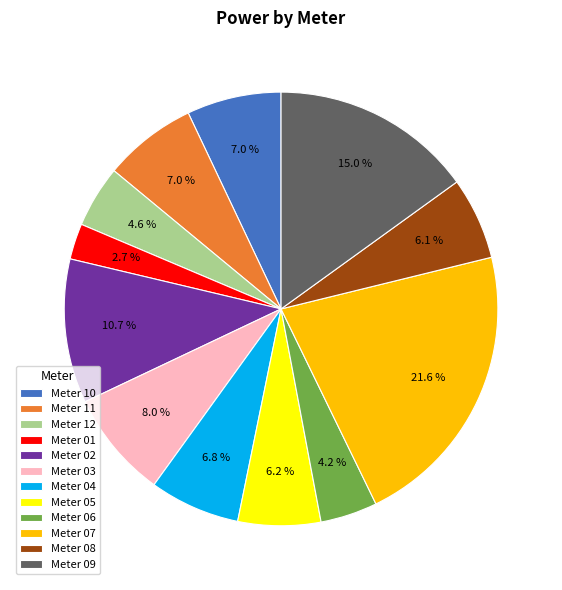

Which category has the smallest portion of the pie?

Meter 01